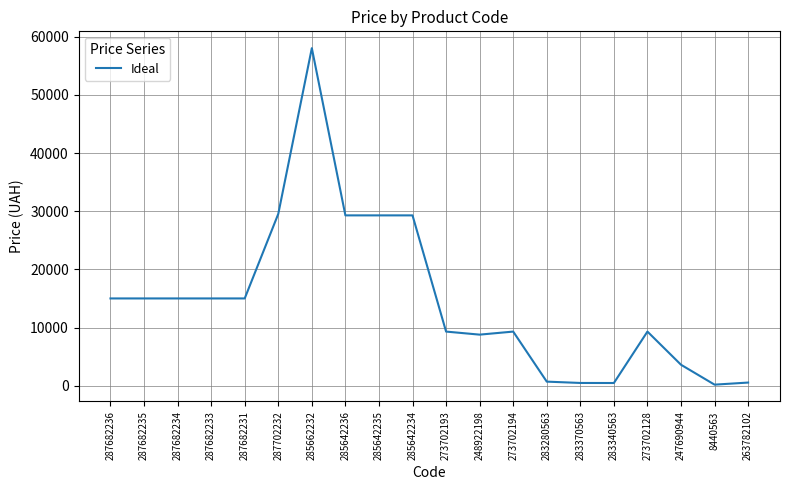

Which has a higher value, 285642236 or 287682235?

285642236